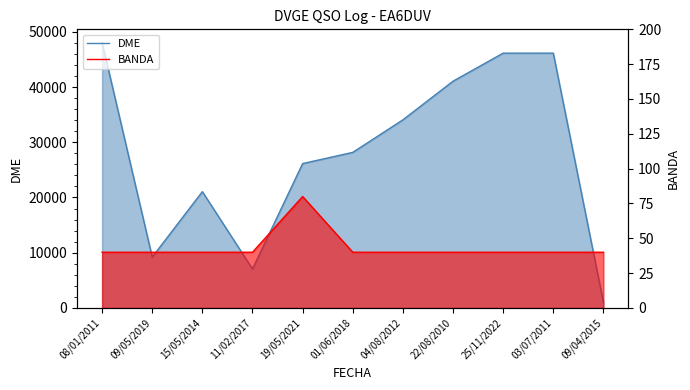

Is it true that DME equals 46128 at 25/11/2022?

True